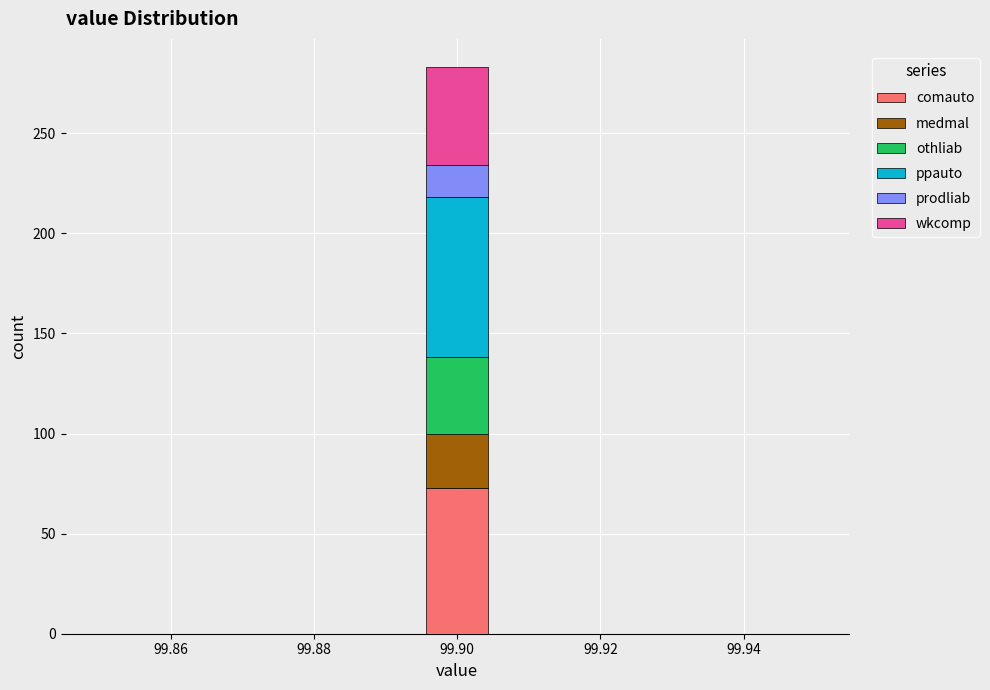

Reading left to right, transcribe this chart: for each stacked bar, give the range it covers on the x-axis and its total height. Neither the bar edges nor the heights are printed on the chart, so give them approximately, as read against the axes.

99.850 to 99.860: 0
99.860 to 99.868: 0
99.868 to 99.878: 0
99.878 to 99.886: 0
99.886 to 99.896: 0
99.896 to 99.904: 285
99.904 to 99.914: 0
99.914 to 99.922: 0
99.922 to 99.932: 0
99.932 to 99.940: 0
99.940 to 99.950: 0